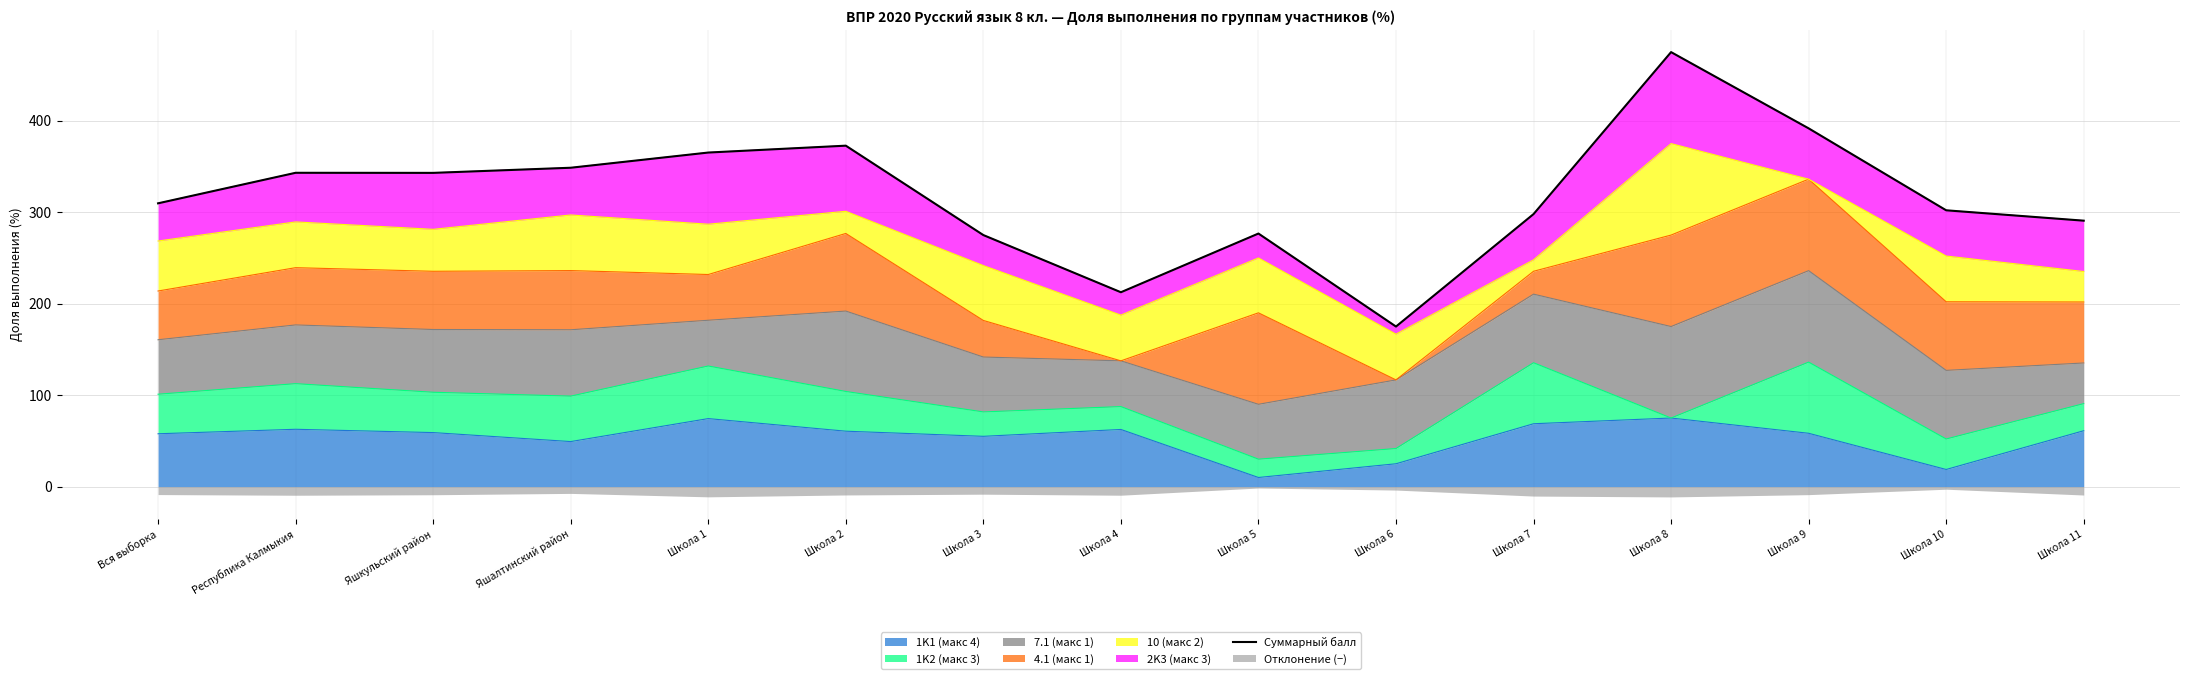

What is the difference between the maximum and minimum values?

300.0